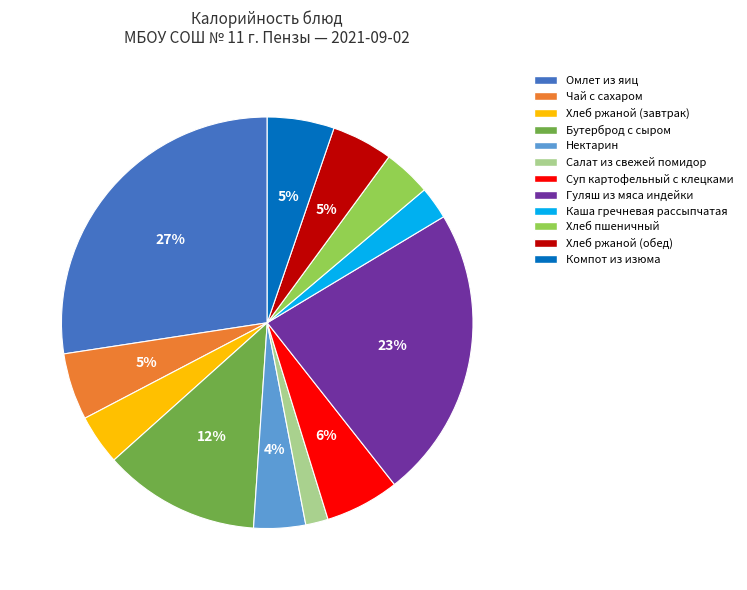

To the nearest percent, what is the combined percentage of Каша гречневая рассыпчатая and Чай с сахаром?

8%